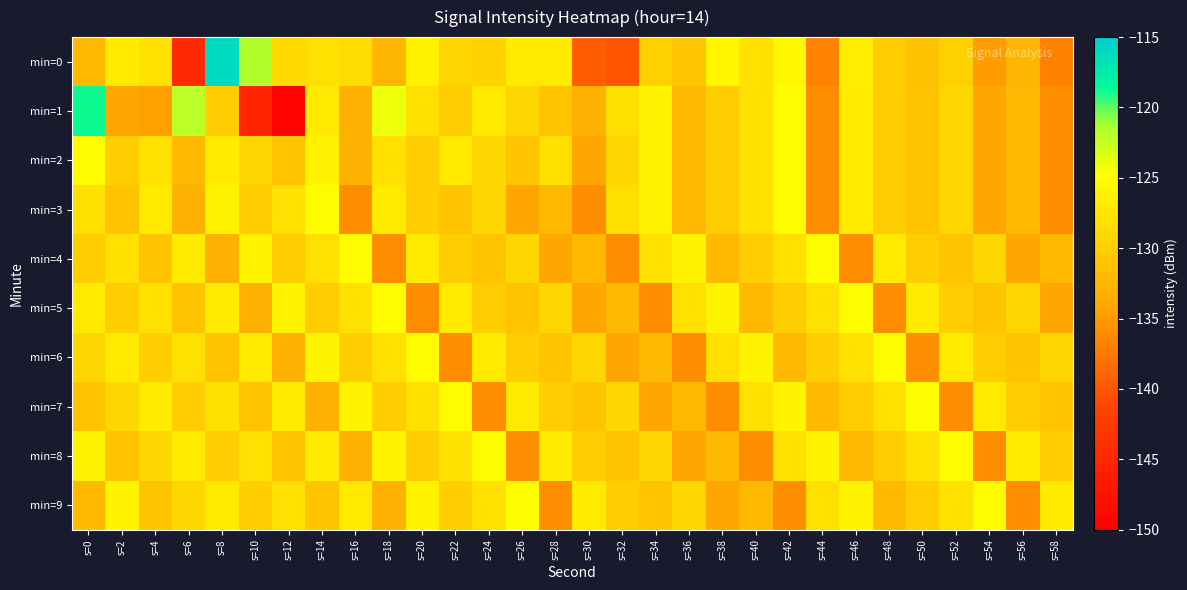

Which series has the widest spread of values?

min=1